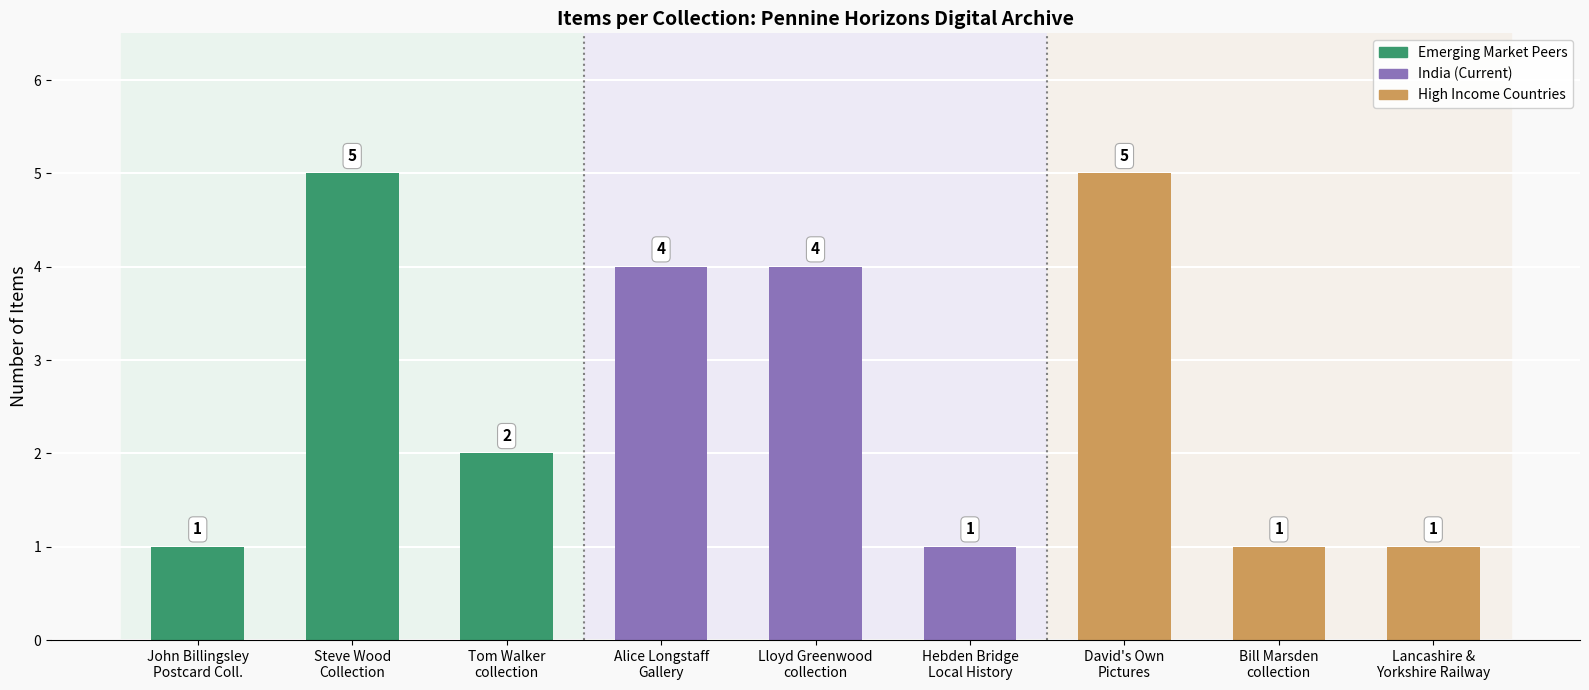

Count the values in the range 1 to 4.

7